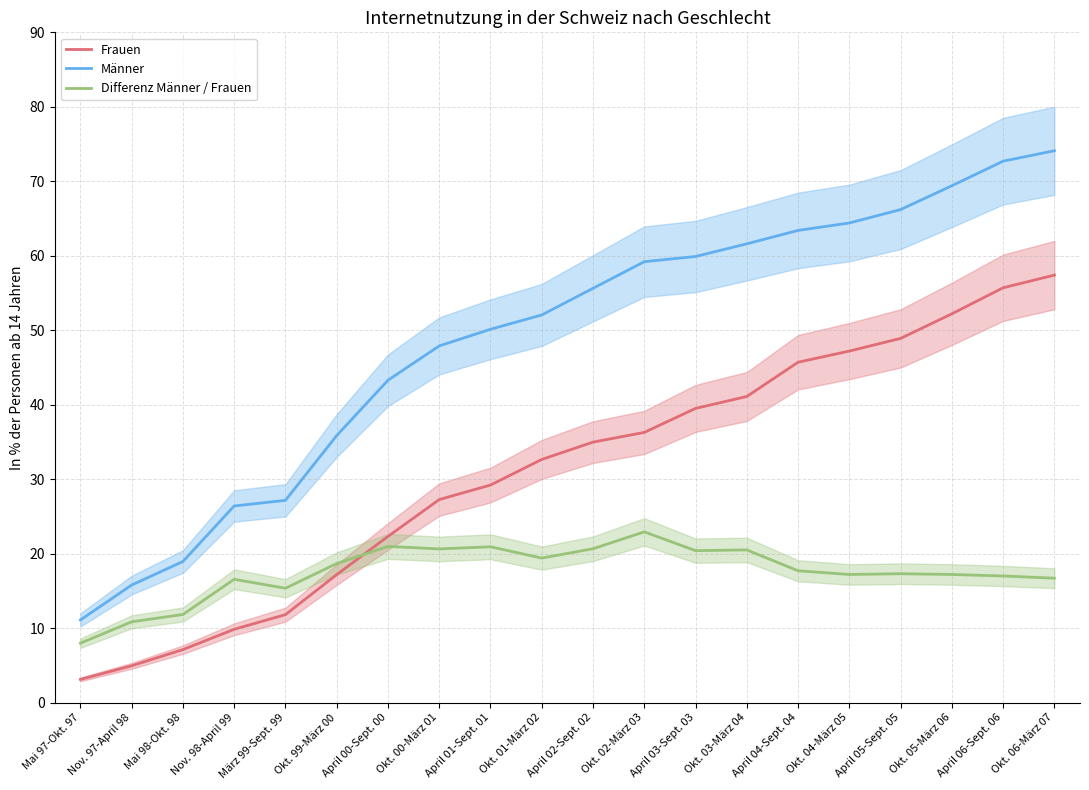

True or false: Männer and Frauen cross at least once.

False